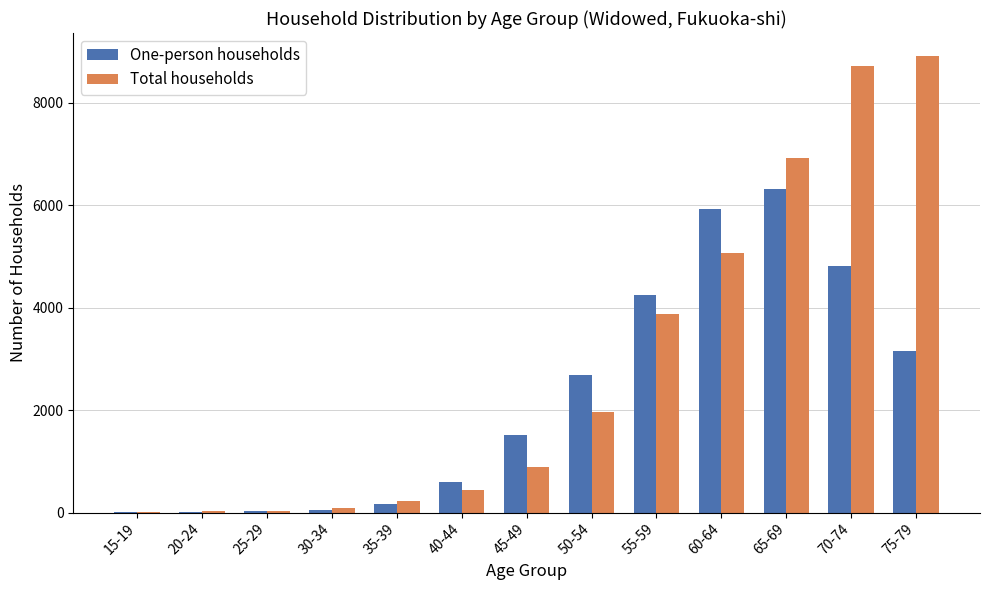

What is the highest value of the Total households series?

8920